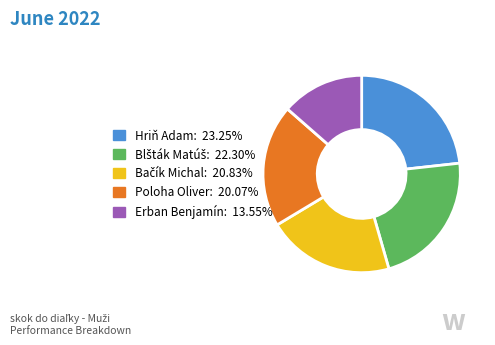

Between Hriň Adam and Erban Benjamín, which is larger?

Hriň Adam